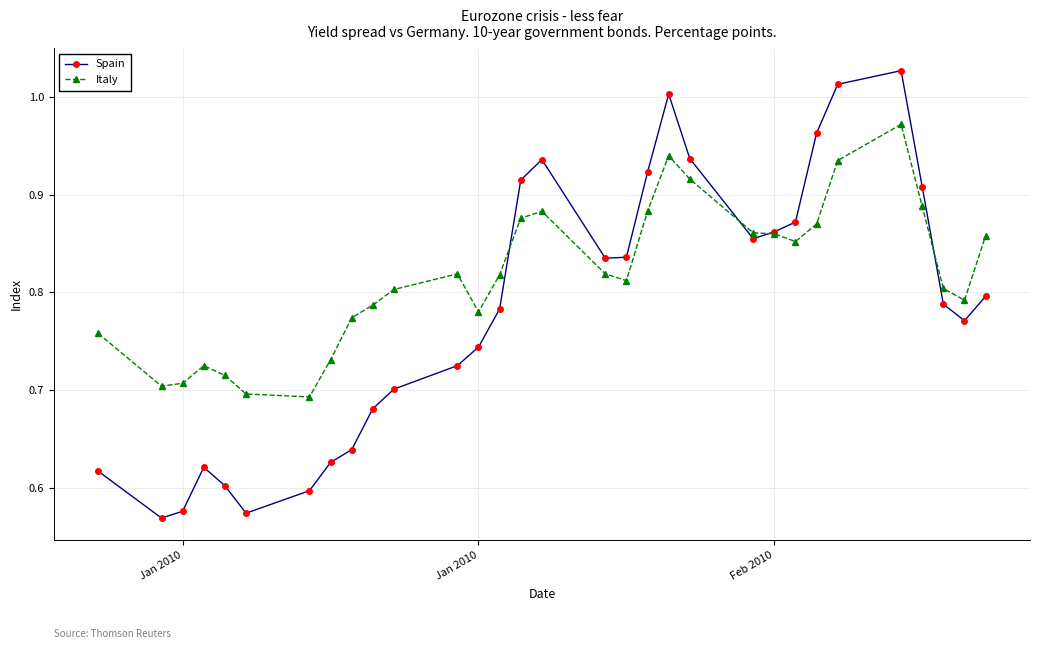

Rank the series by their maximum value, from lowest to highest.

Italy, Spain